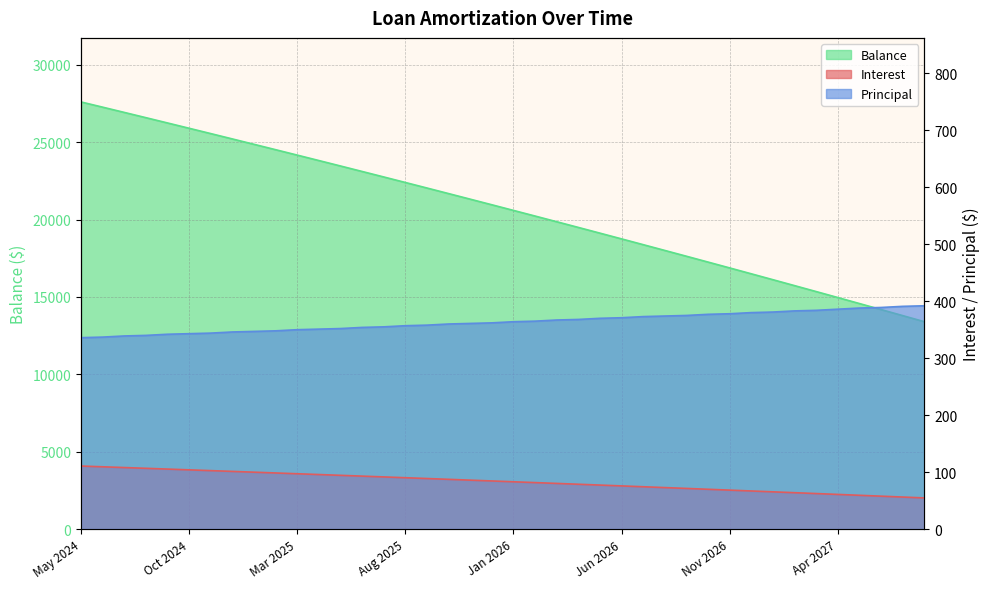

List the series in order of their peak value, lowest first.

Interest, Principal, Balance